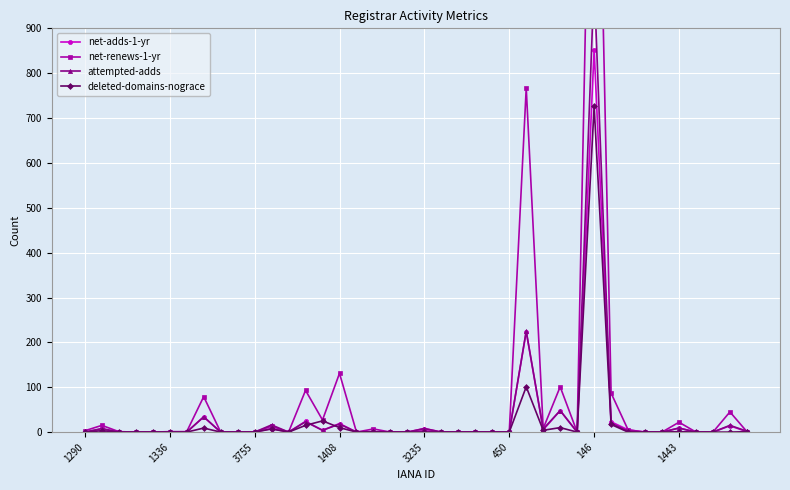

What is the label of the 40th point from the left?

39